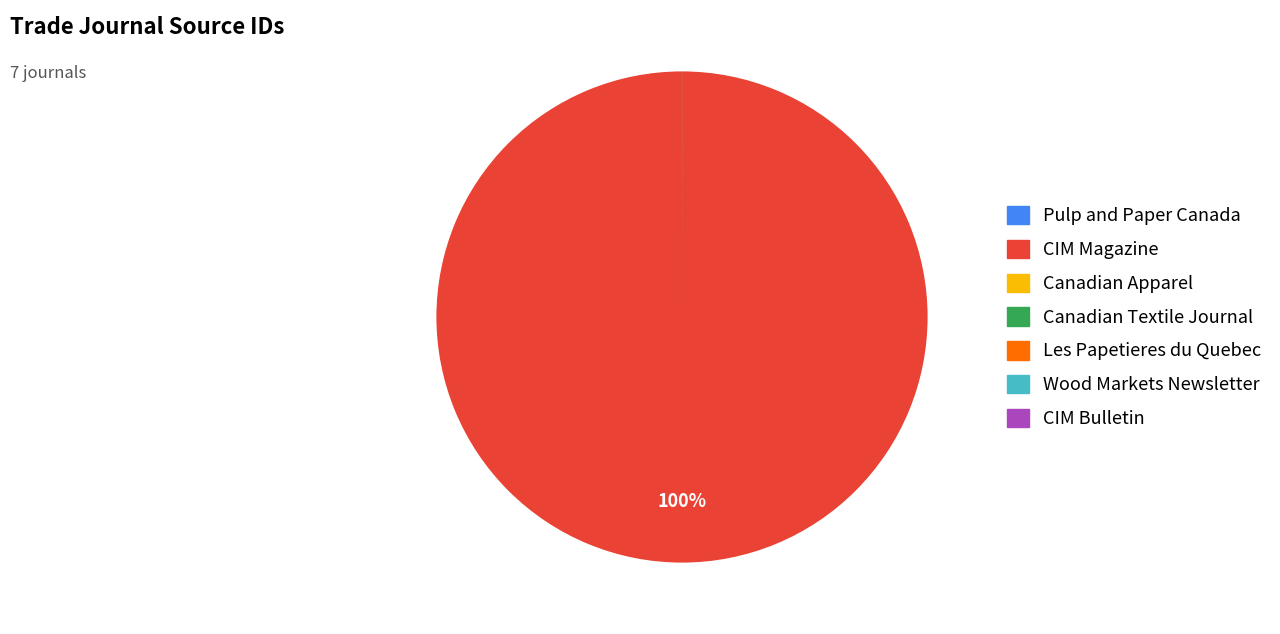

Which category has the biggest portion of the pie?

CIM Magazine